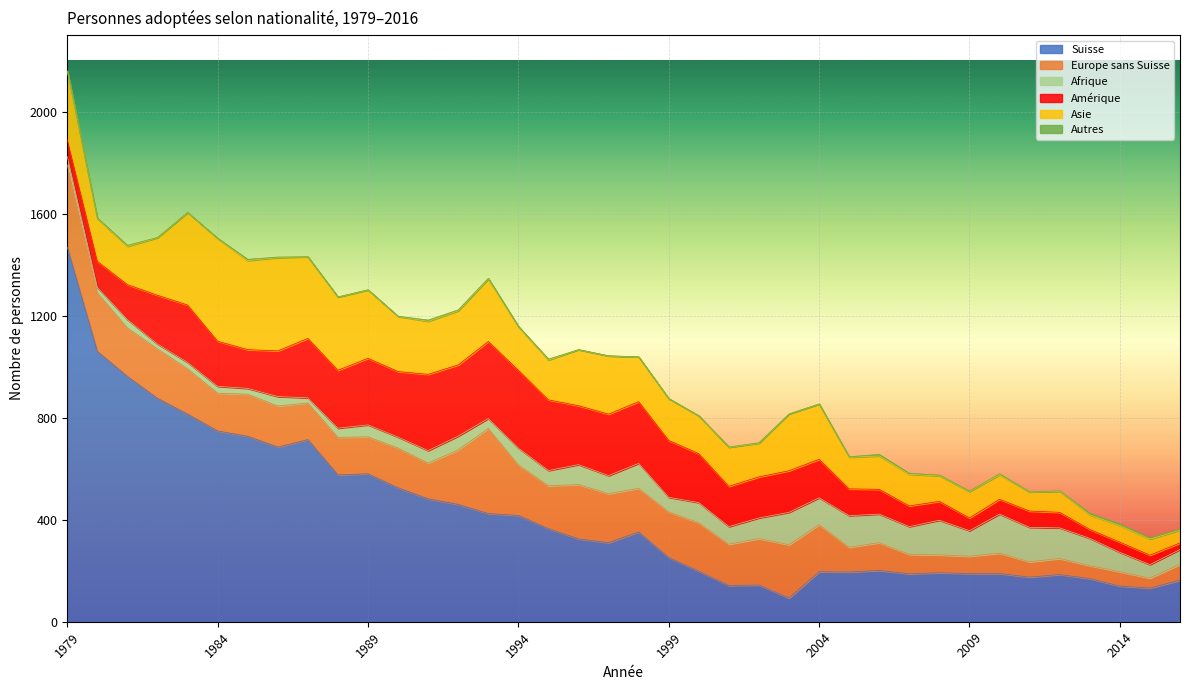

True or false: Europe sans Suisse and Afrique intersect in this chart.

True